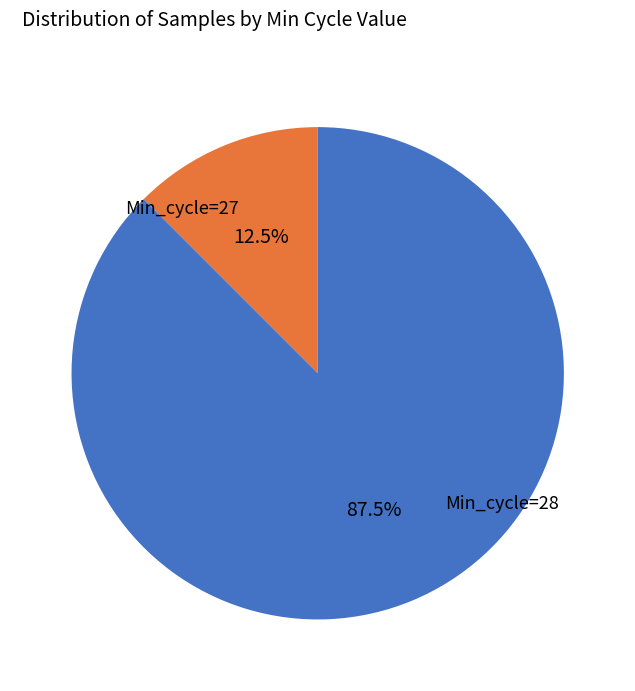

Does any single category account for the majority?

Yes